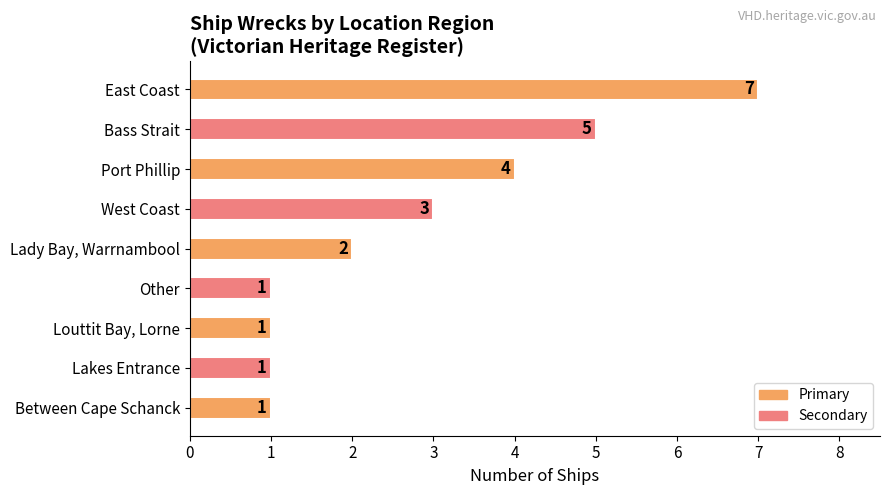

The chart shows a value of 1 at Between Cape Schanck. True or false?

True